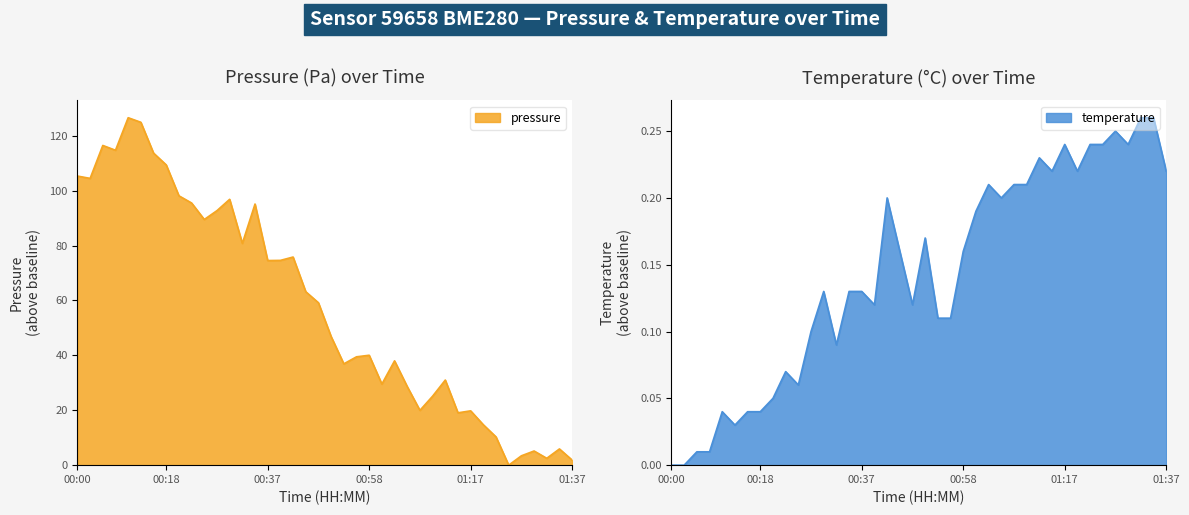

True or false: pressure has a value of 24.5 at 01:03.

False